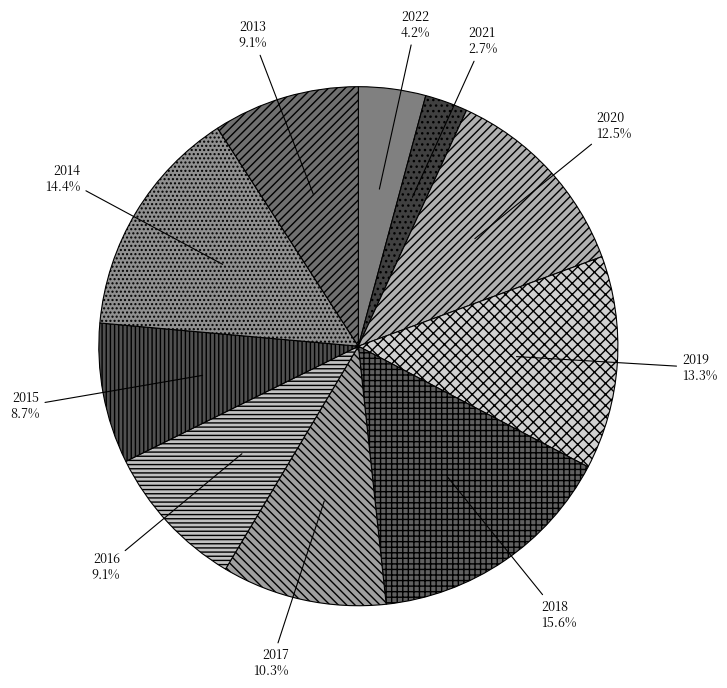

What is the largest slice in the pie chart?

2018